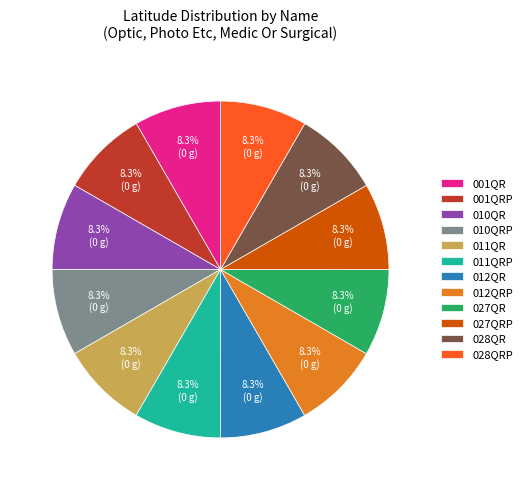

What is the ratio of the value at 011QR to the value at 010QR?

1.0